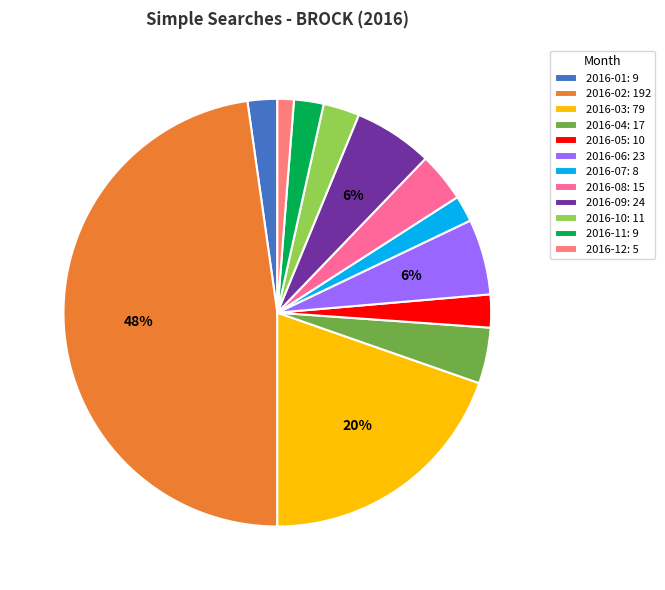

What is the ratio of the value at 2016-06 to the value at 2016-09?

1.0